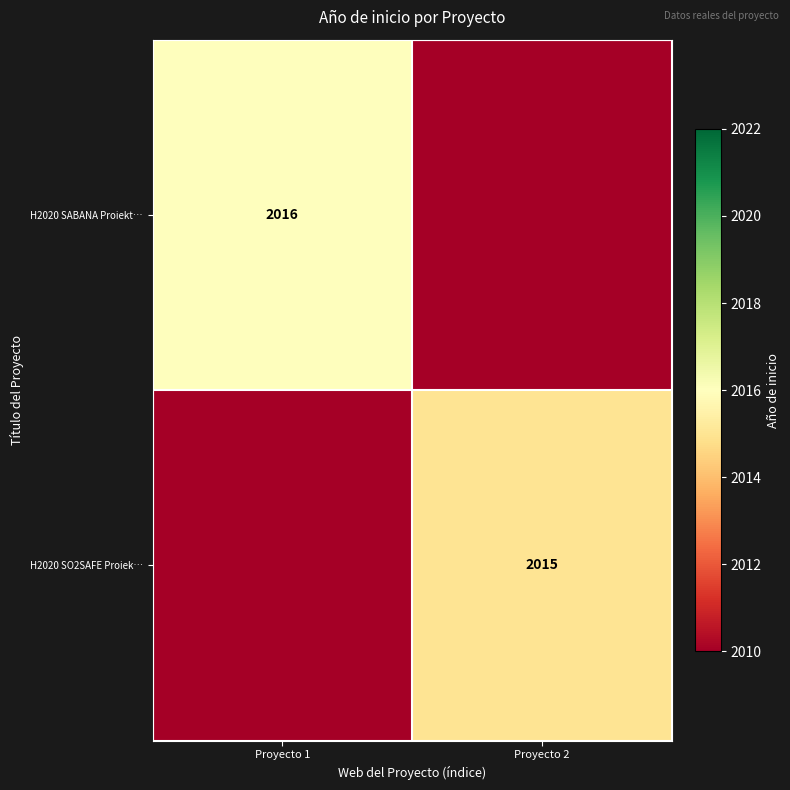

True or false: H2020 SO2SAFE Proiek… has a value of 2015 at Proyecto 2.

True